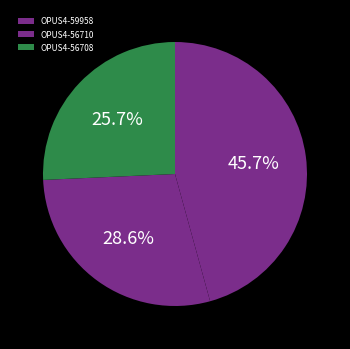

To the nearest percent, what portion does OPUS4-56710 represent?

29%